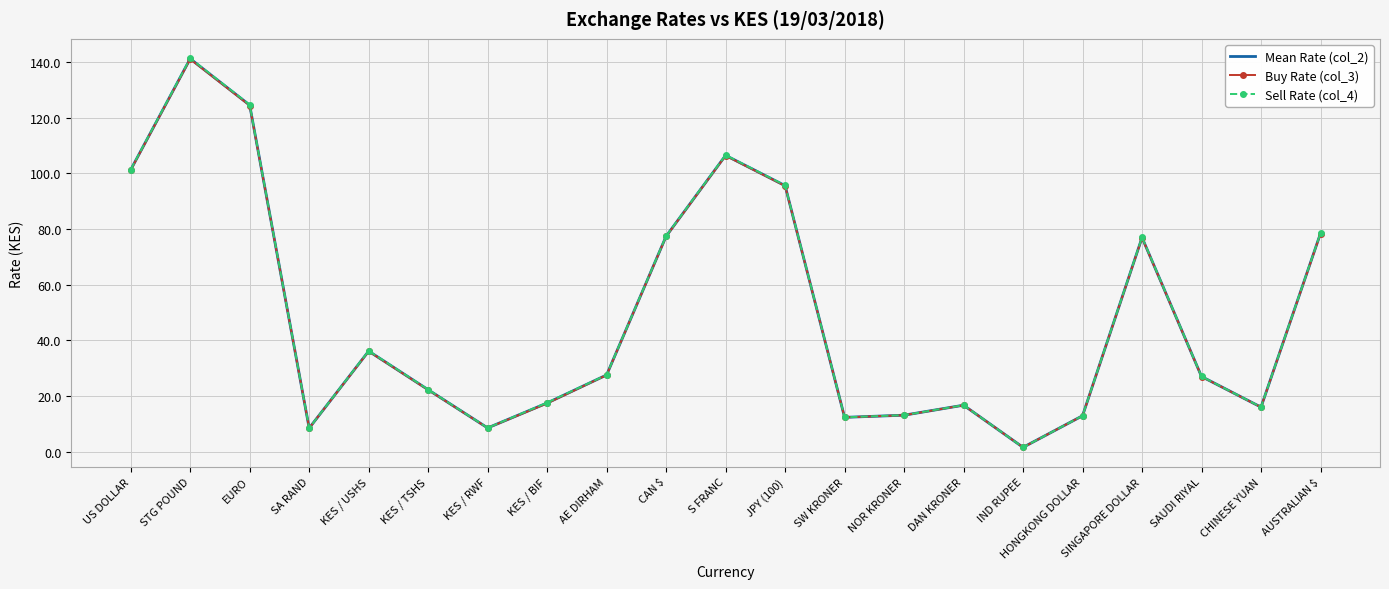

At which label does Mean Rate (col_2) first exceed 27?

US DOLLAR